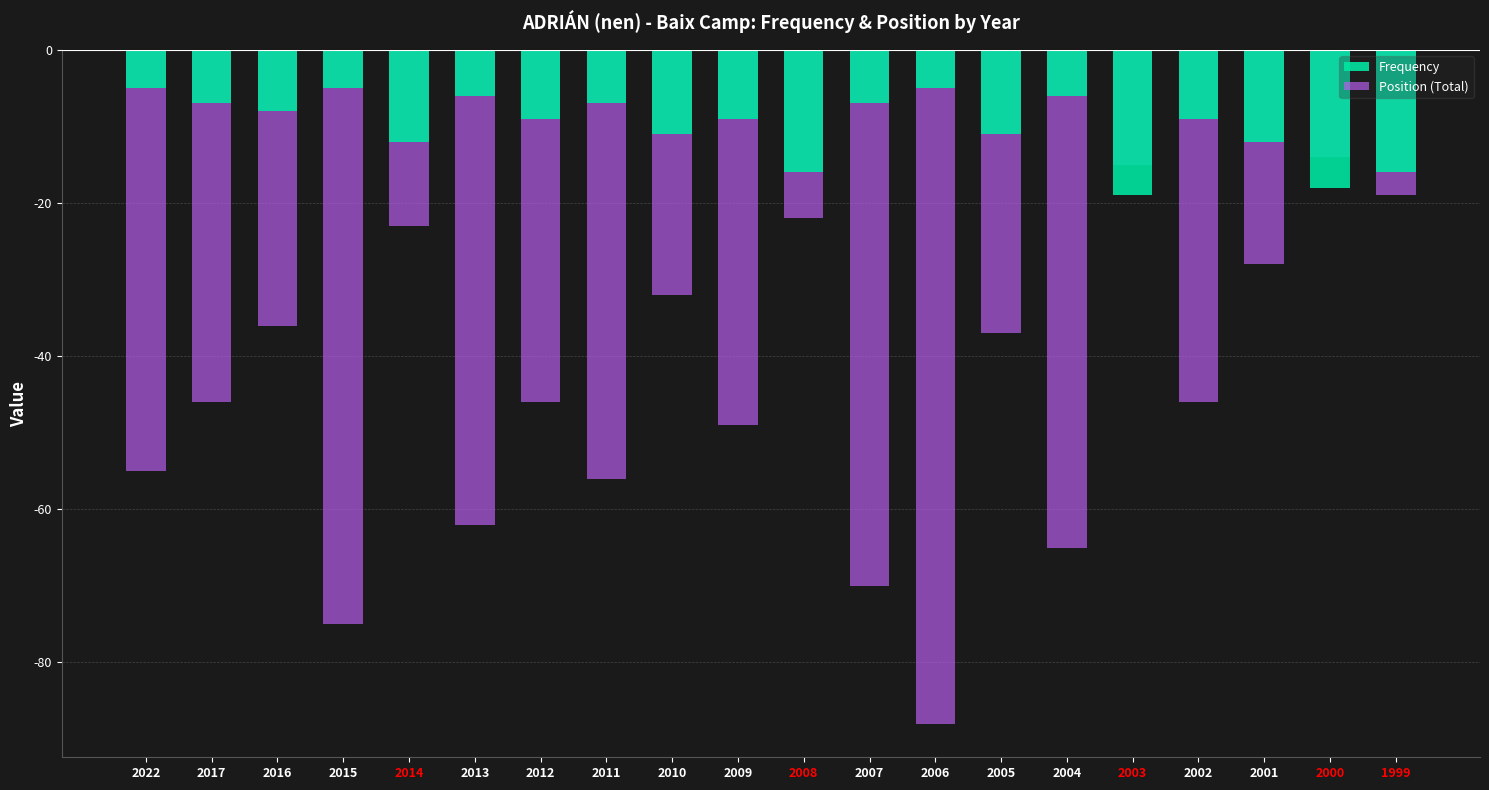

What is the total value across all series at 2000?

-32